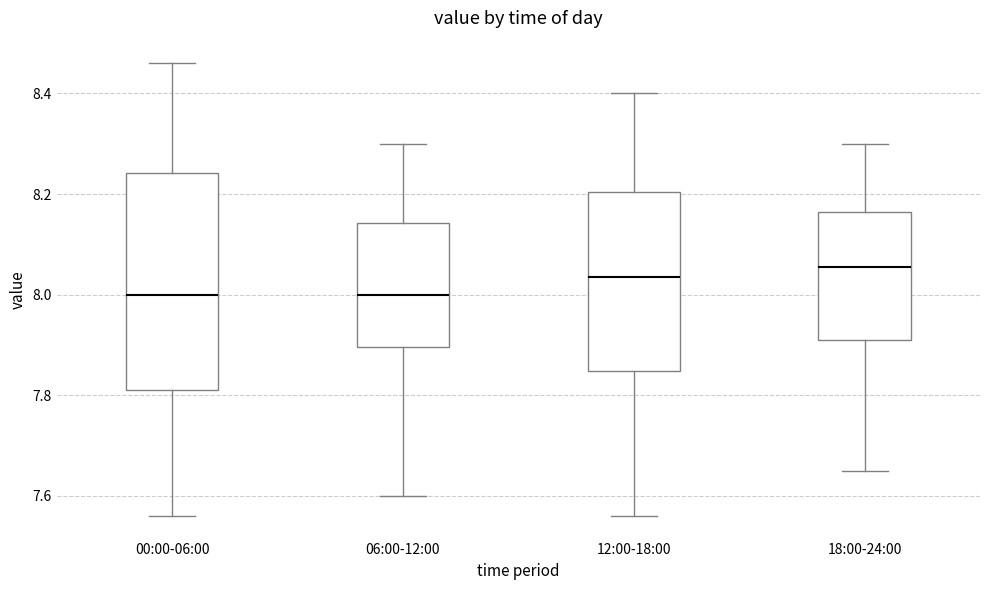

Reading left to right, transcribe this box plot: for each box, give where its median line is, the range the box spans, and where its two whiskers end, as read against the y-axis. The values are not printed on the chart, so give them approximately, as read against the axis.

00:00-06:00: median 8.00, box 7.82 to 8.24, whiskers 7.56 to 8.46
06:00-12:00: median 8.00, box 7.90 to 8.14, whiskers 7.60 to 8.30
12:00-18:00: median 8.04, box 7.84 to 8.20, whiskers 7.56 to 8.40
18:00-24:00: median 8.06, box 7.92 to 8.16, whiskers 7.66 to 8.30